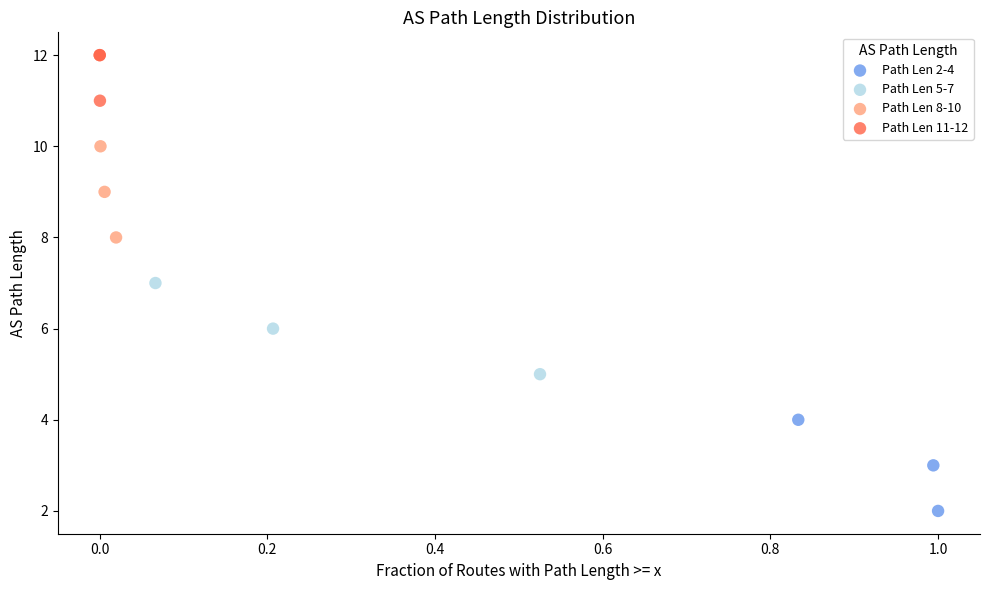

Which series reaches the maximum Y coordinate?

Path Len 11-12